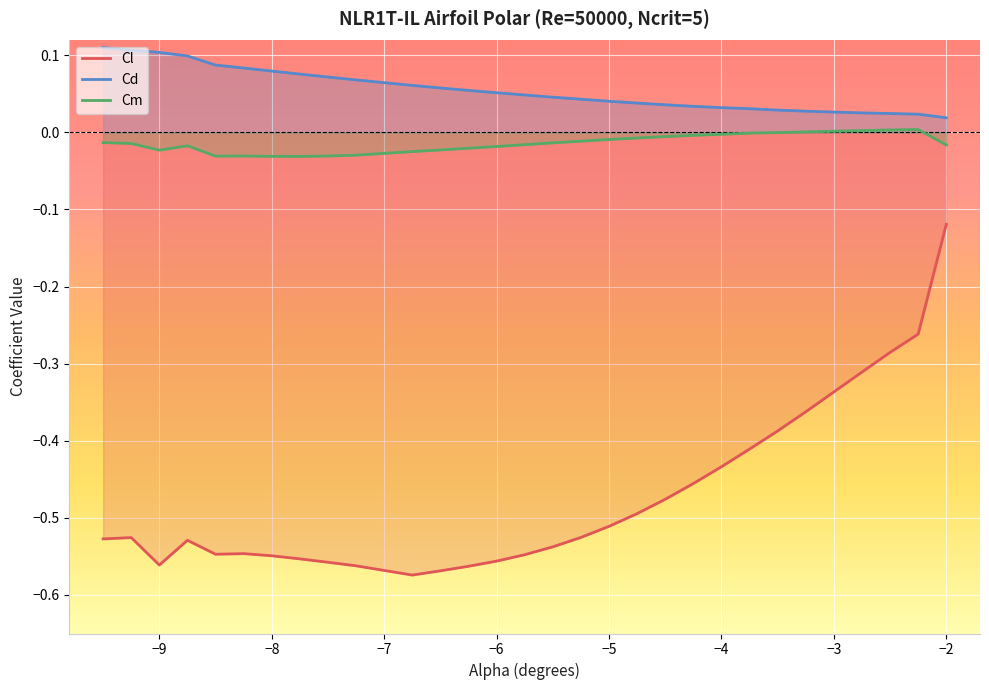

Reading right to left, extract all data points from this chart.

Cl: -0.1	-0.3	-0.3	-0.3	-0.3	-0.4	-0.4	-0.4	-0.4	-0.5	-0.5	-0.5	-0.5	-0.5	-0.5	-0.5	-0.6	-0.6	-0.6	-0.6	-0.6	-0.6	-0.6	-0.5	-0.5	-0.5	-0.5	-0.6	-0.5	-0.5
Cd: 0.0	0.0	0.0	0.0	0.0	0.0	0.0	0.0	0.0	0.0	0.0	0.0	0.0	0.0	0.0	0.0	0.1	0.1	0.1	0.1	0.1	0.1	0.1	0.1	0.1	0.1	0.1	0.1	0.1	0.1
Cm: -0.0	0.0	0.0	0.0	0.0	0.0	-0.0	-0.0	-0.0	-0.0	-0.0	-0.0	-0.0	-0.0	-0.0	-0.0	-0.0	-0.0	-0.0	-0.0	-0.0	-0.0	-0.0	-0.0	-0.0	-0.0	-0.0	-0.0	-0.0	-0.0